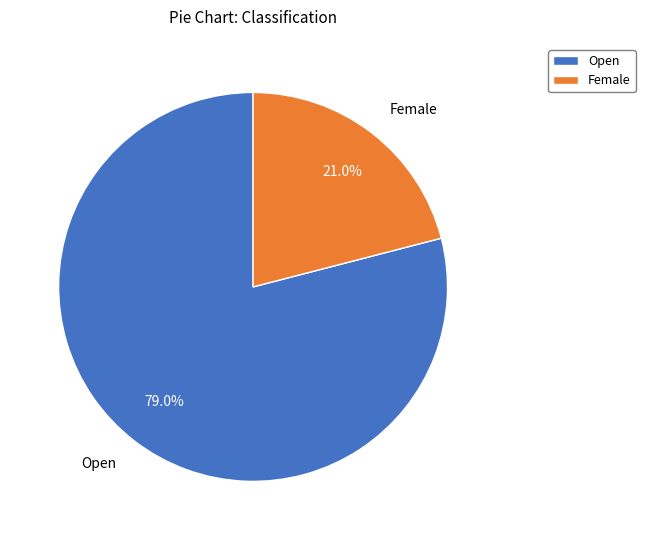

What percentage do Open and Female together represent?

100.0%